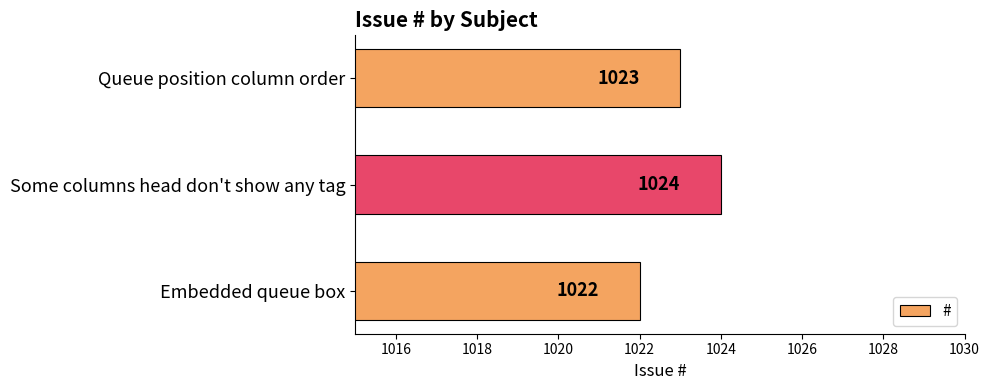

What is the ratio of the value at Embedded queue box to the value at Queue position column order?

1.0